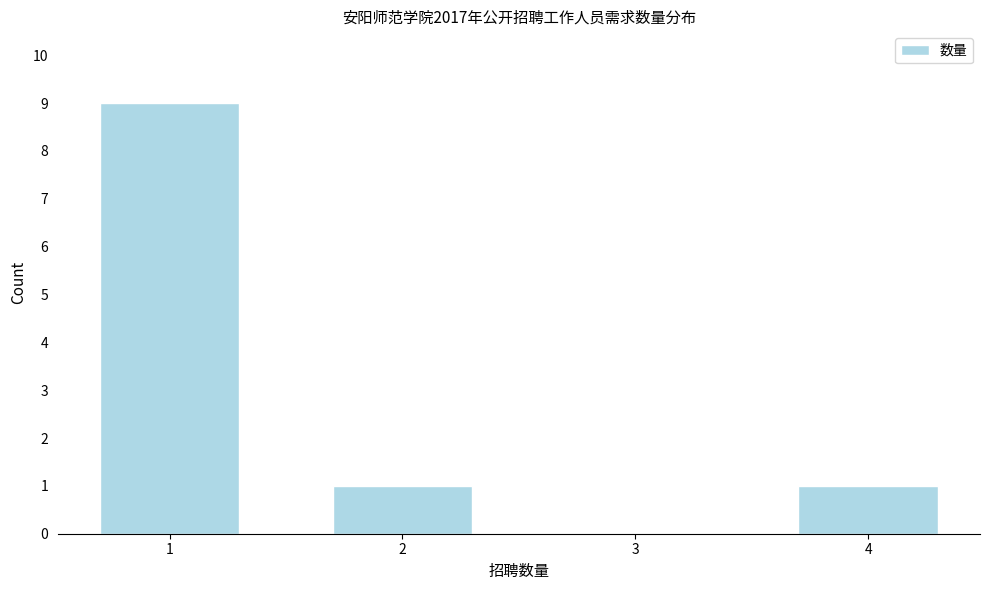

Reading right to left, list all the values displayed in this chart.

4=1	3=0	2=1	1=9